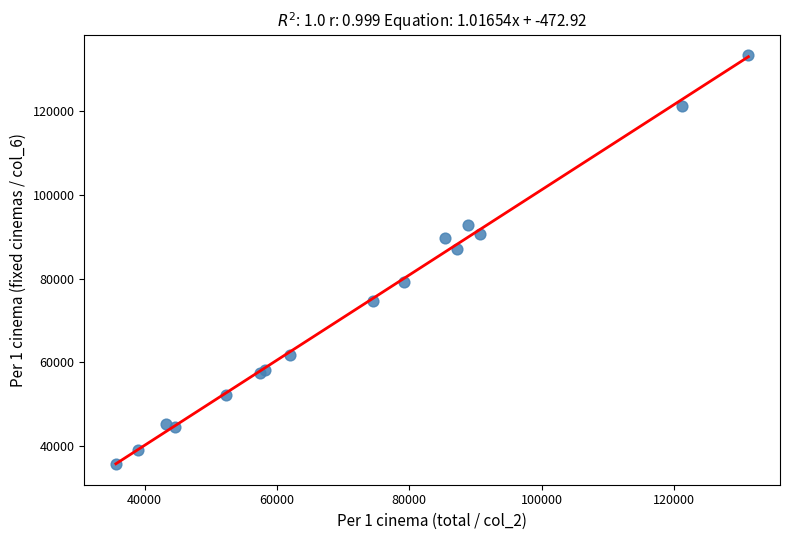

What Y value in the scatter plot is closest to 84453?

87092